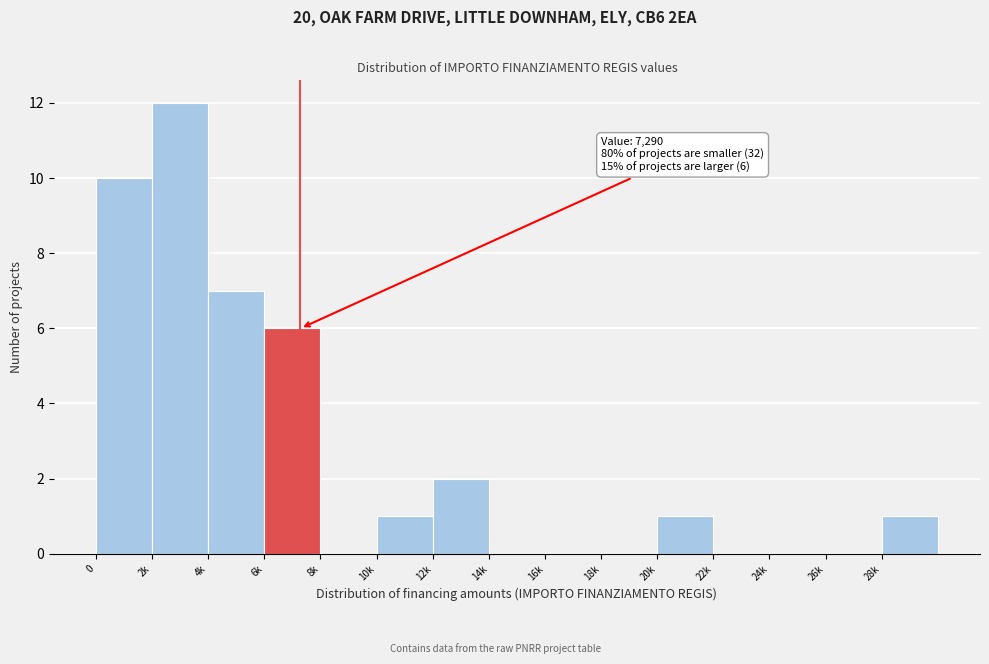

Reading left to right, transcribe all the data shown in this chart.

0=10	2k=12	4k=7	6k=6	8k=0	10k=1	12k=2	14k=0	16k=0	18k=0	20k=1	22k=0	24k=0	26k=0	28k=1